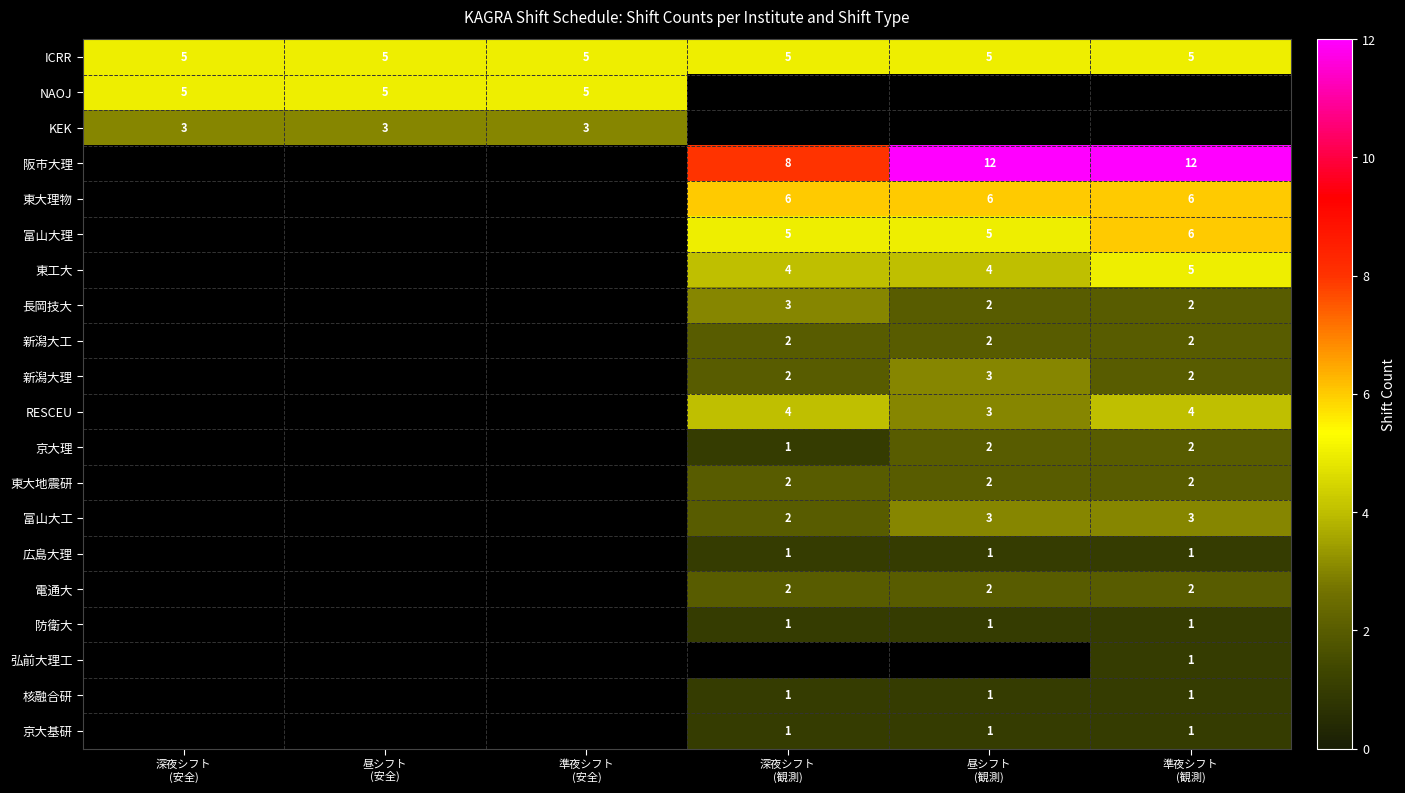

Count the 東大理物 values in the range 0 to 6.

6